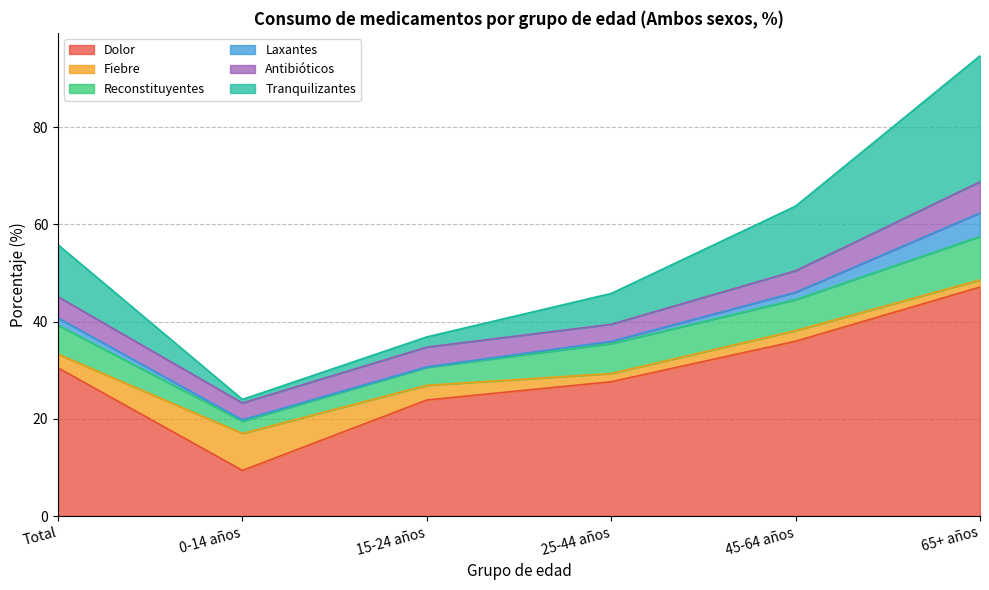

Between 15-24 años and Total, which is larger?

Total